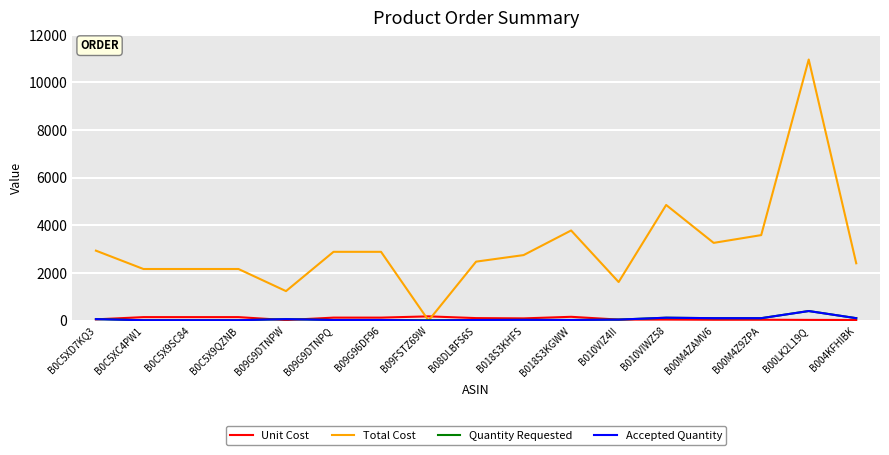

How many series are shown in this chart?

4